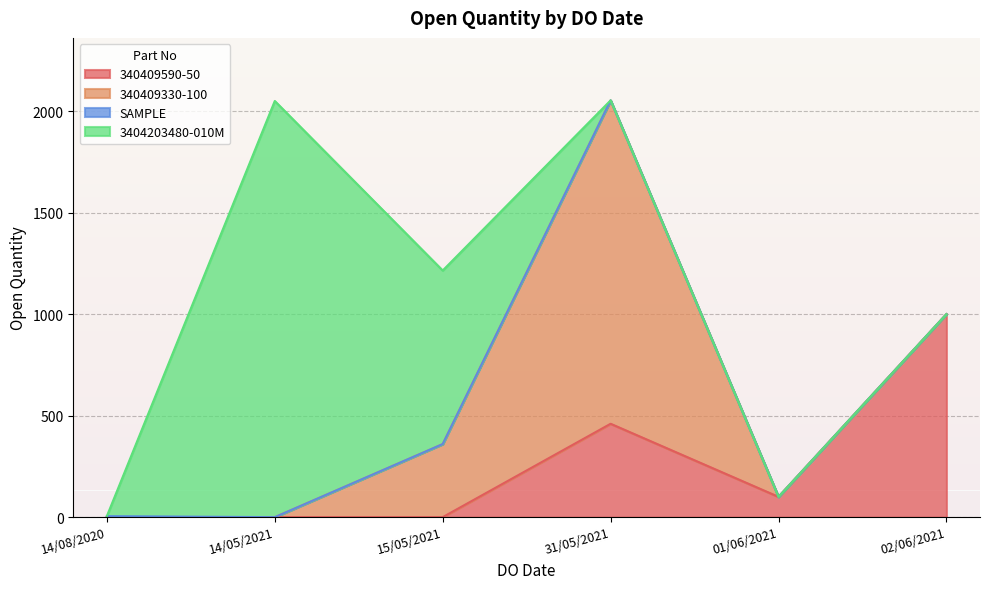

True or false: 340409590-50 has a value of 375 at 02/06/2021.

False